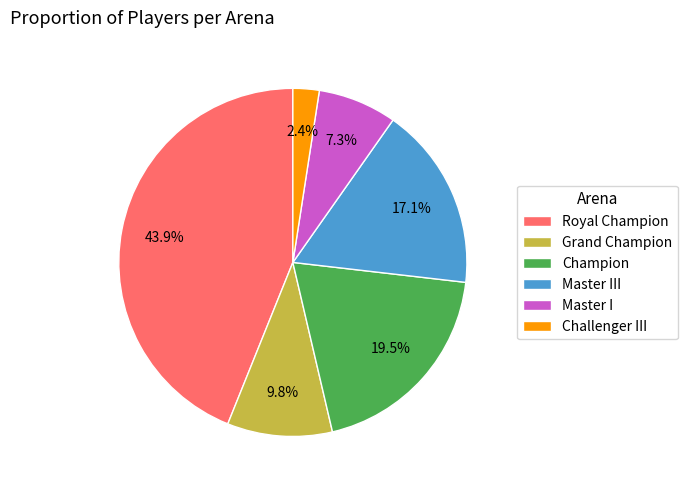

What is the smallest slice in the pie chart?

Challenger III